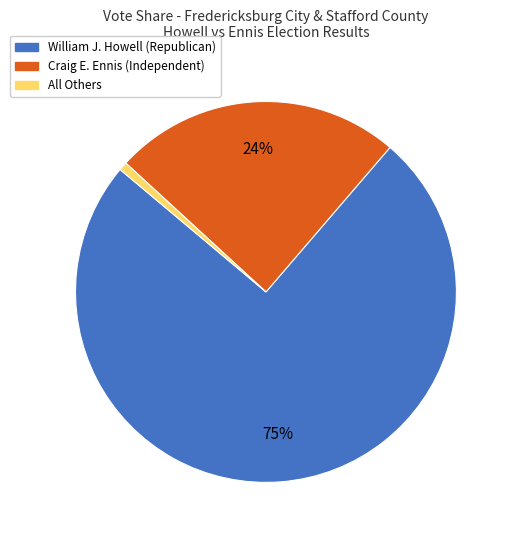

To the nearest percent, what portion does All Others represent?

1%